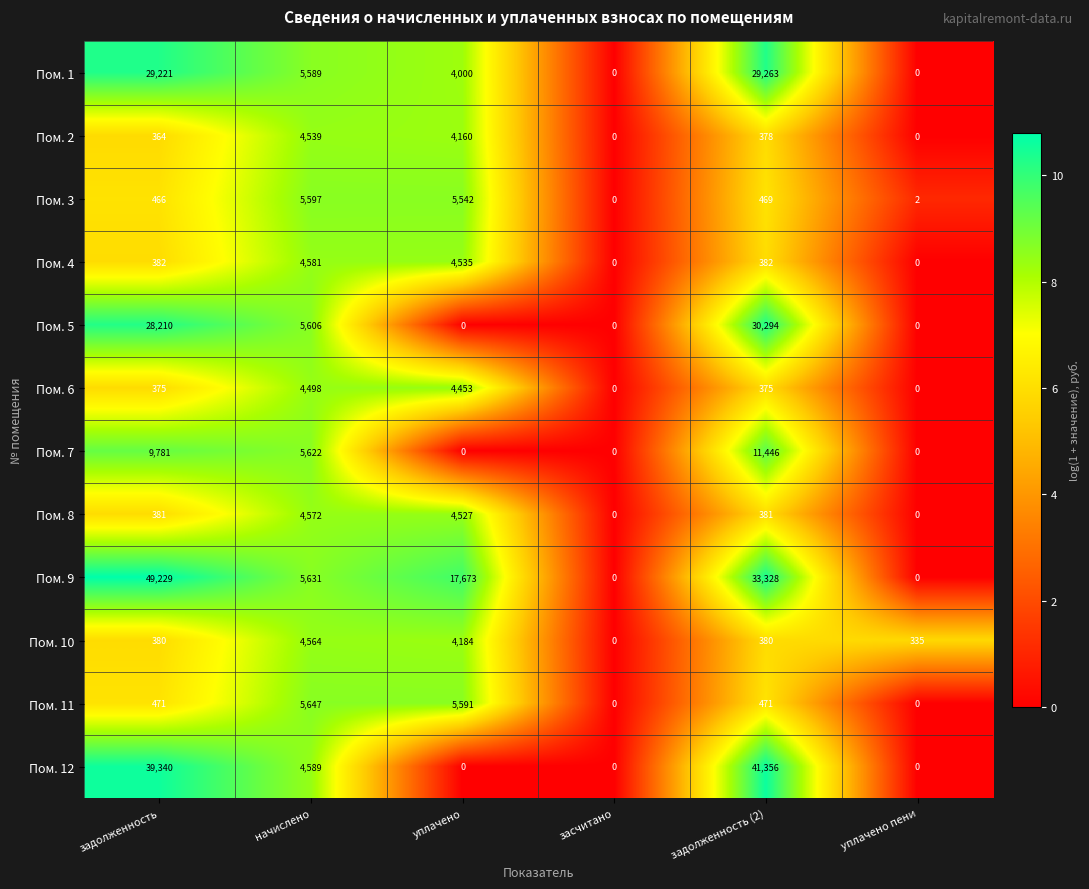

Where is Пом. 9 nearest to the value 24614?

уплачено